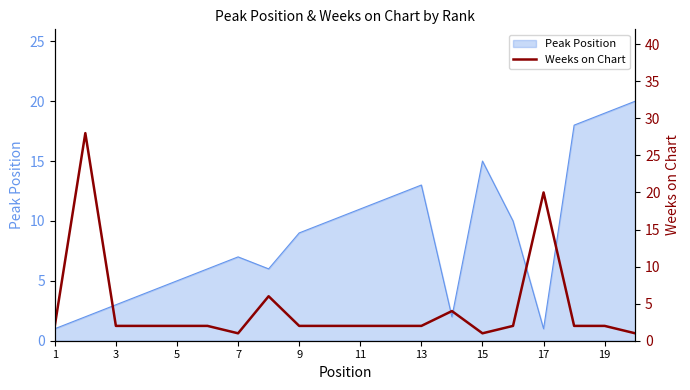

What is the highest value of the Peak Position series?

20